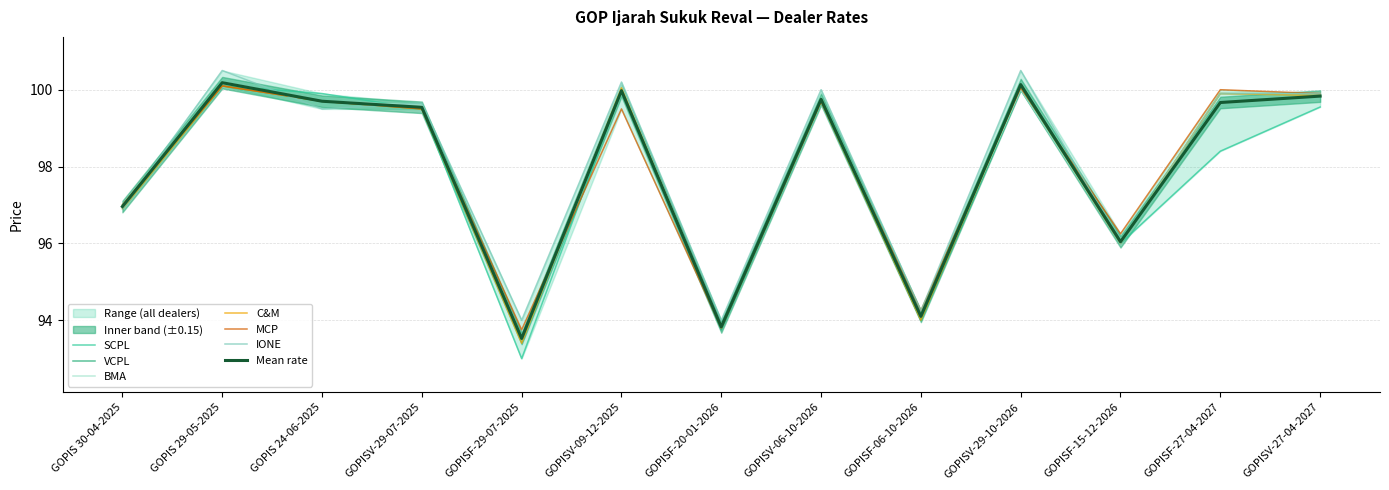

How many series are shown in this chart?

6